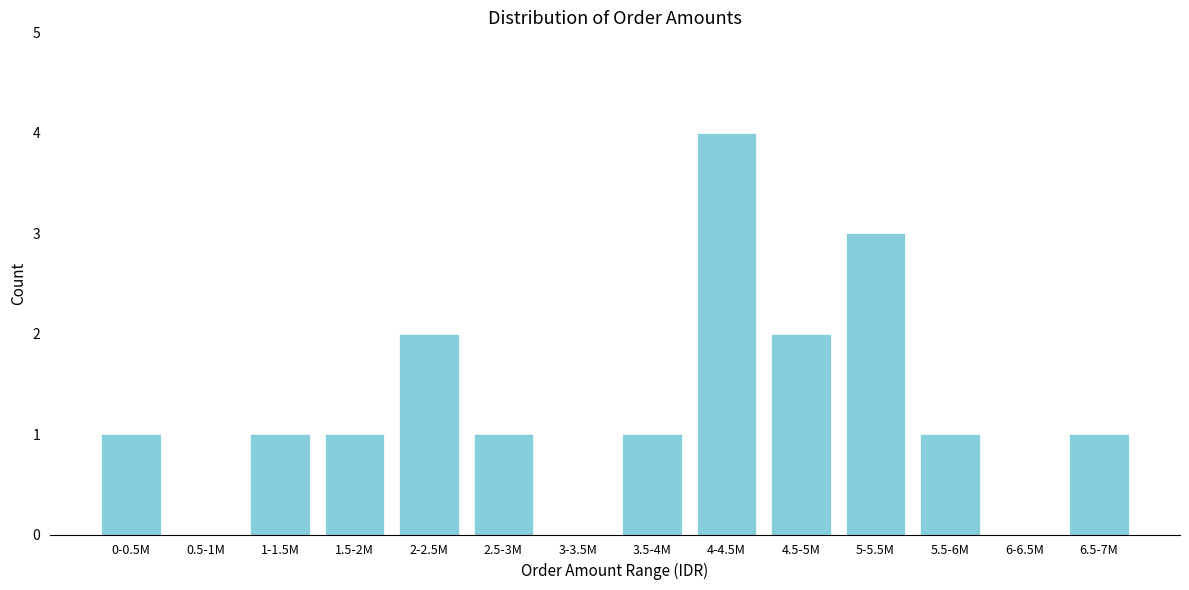

Reading left to right, extract all data points from this chart.

0-0.5M=1	0.5-1M=0	1-1.5M=1	1.5-2M=1	2-2.5M=2	2.5-3M=1	3-3.5M=0	3.5-4M=1	4-4.5M=4	4.5-5M=2	5-5.5M=3	5.5-6M=1	6-6.5M=0	6.5-7M=1